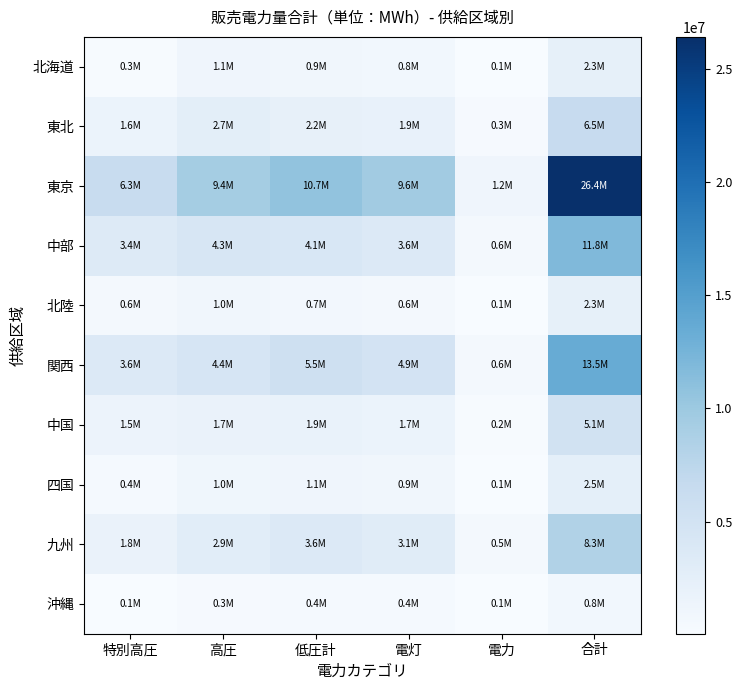

Reading right to left, what are all the values shown in this chart?

北海道: 合計=2269161.6	電力=114612.4	電灯=817728.8	低圧計=932341.2	高圧=1081374.9	特別高圧=255445.6
東北: 合計=6461701.2	電力=277388.1	電灯=1903528.9	低圧計=2180917.0	高圧=2660262.4	特別高圧=1620521.8
東京: 合計=26403911.0	電力=1173385.5	電灯=9550639.8	低圧計=10724025.3	高圧=9386405.5	特別高圧=6293480.2
中部: 合計=11828638.7	電力=556506.6	電灯=3570131.4	低圧計=4126638.0	高圧=4311850.1	特別高圧=3390150.6
北陸: 合計=2300599.7	電力=95822.7	電灯=649801.8	低圧計=745624.5	高圧=971741.6	特別高圧=583233.7
関西: 合計=13452555.7	電力=614833.6	電灯=4873345.8	低圧計=5488179.4	高圧=4406602.4	特別高圧=3557773.9
中国: 合計=5112128.3	電力=204882.4	電灯=1658732.0	低圧計=1863614.3	高圧=1731062.7	特別高圧=1517451.2
四国: 合計=2463659.0	電力=148332.5	電灯=933352.7	低圧計=1081685.3	高圧=982823.8	特別高圧=399149.9
九州: 合計=8287365.1	電力=544223.1	電灯=3051782.4	低圧計=3596005.4	高圧=2914154.9	特別高圧=1777204.8
沖縄: 合計=845998.8	電力=50212.4	電灯=368016.9	低圧計=418229.3	高圧=288495.5	特別高圧=139274.0